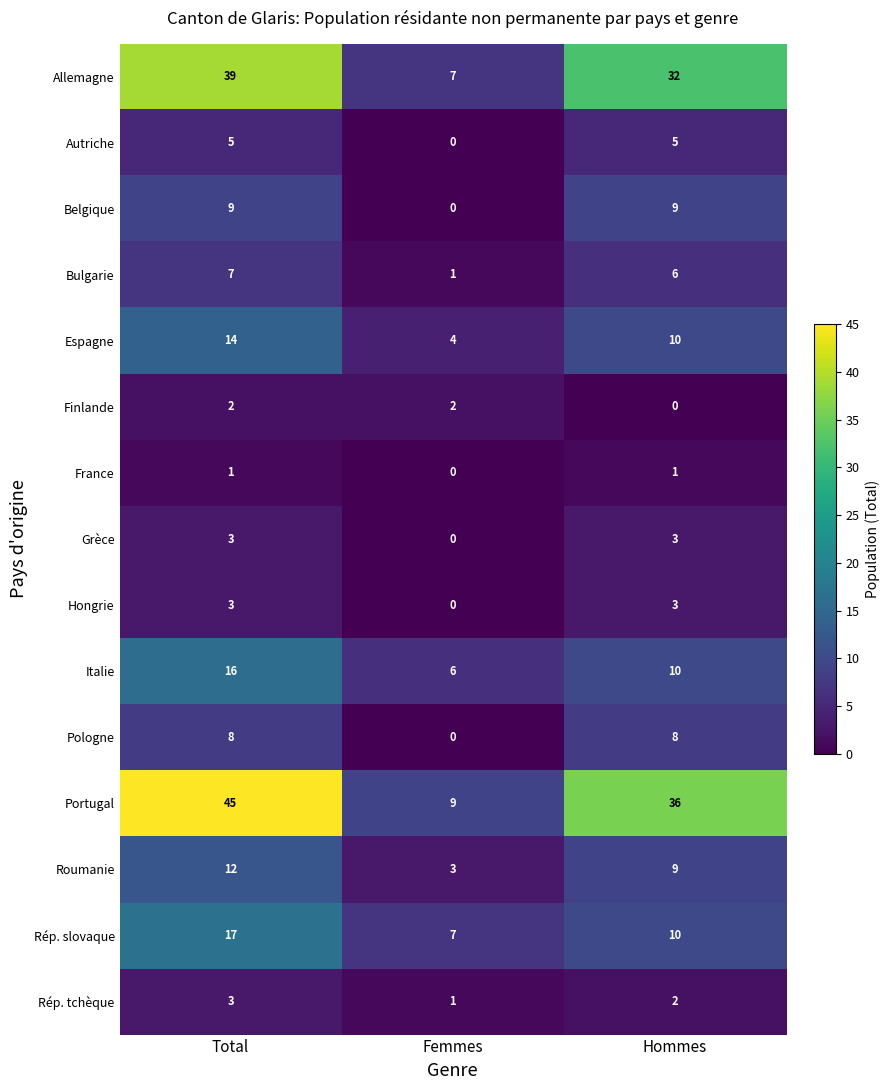

What is the sum of the Bulgarie values at Femmes and Total?

8